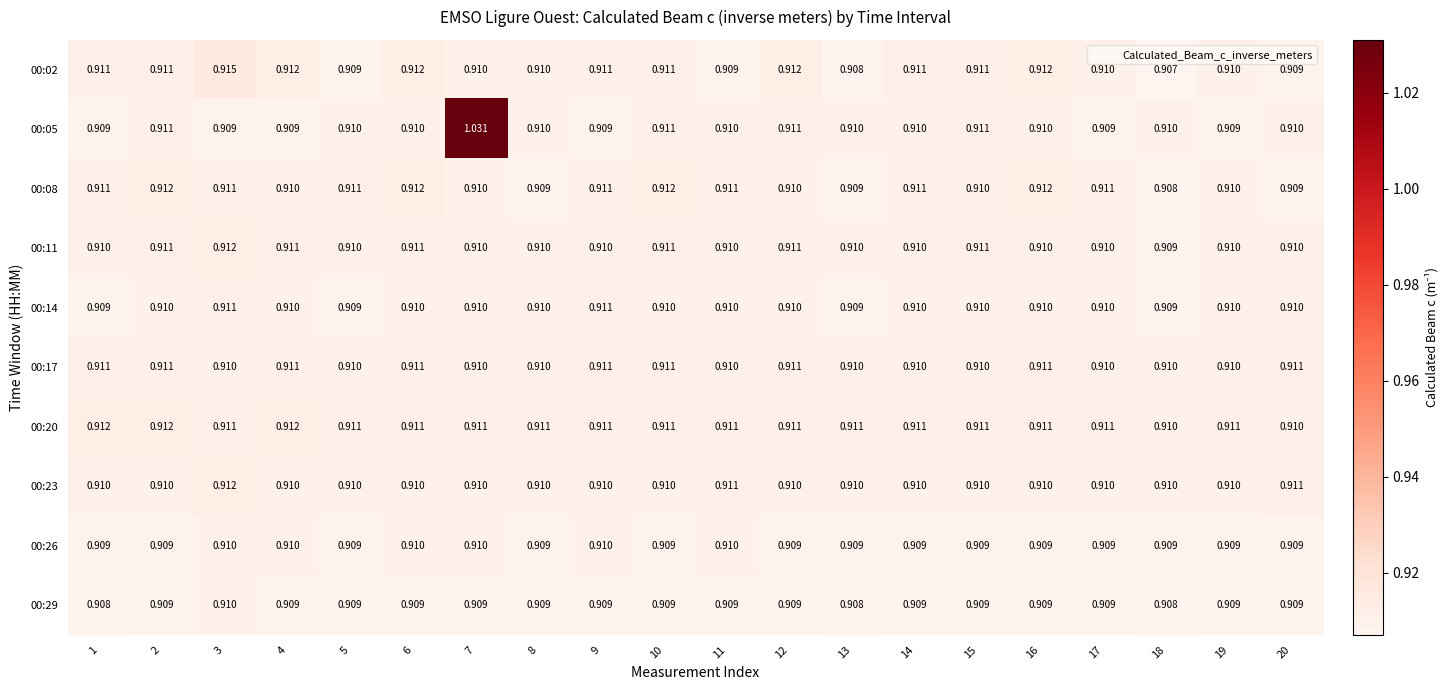

Is the value of 00:14 at 13 greater than the value of 00:11 at 11?

No